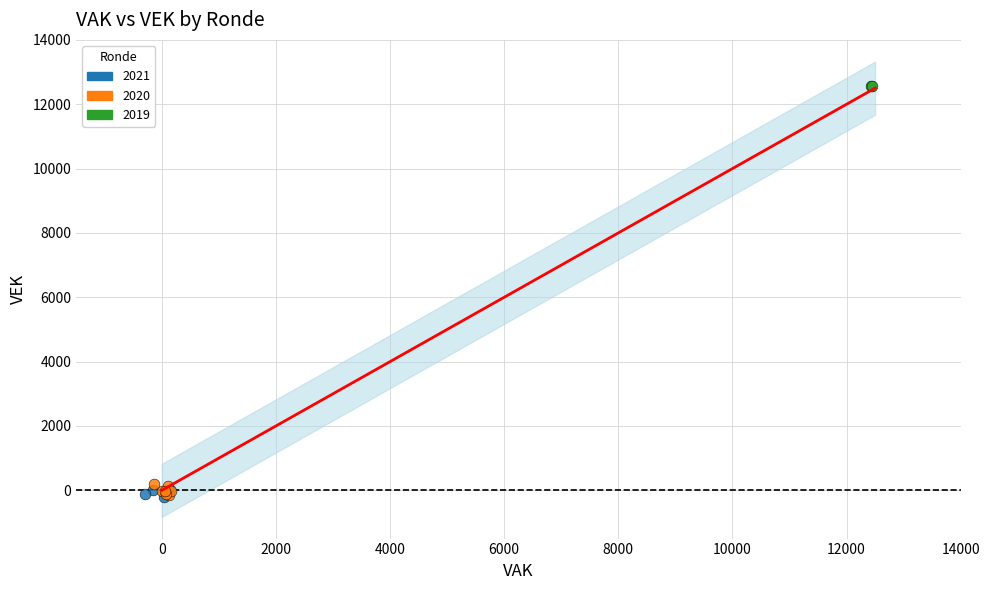

Which series has the largest Y range (max minus min)?

2020